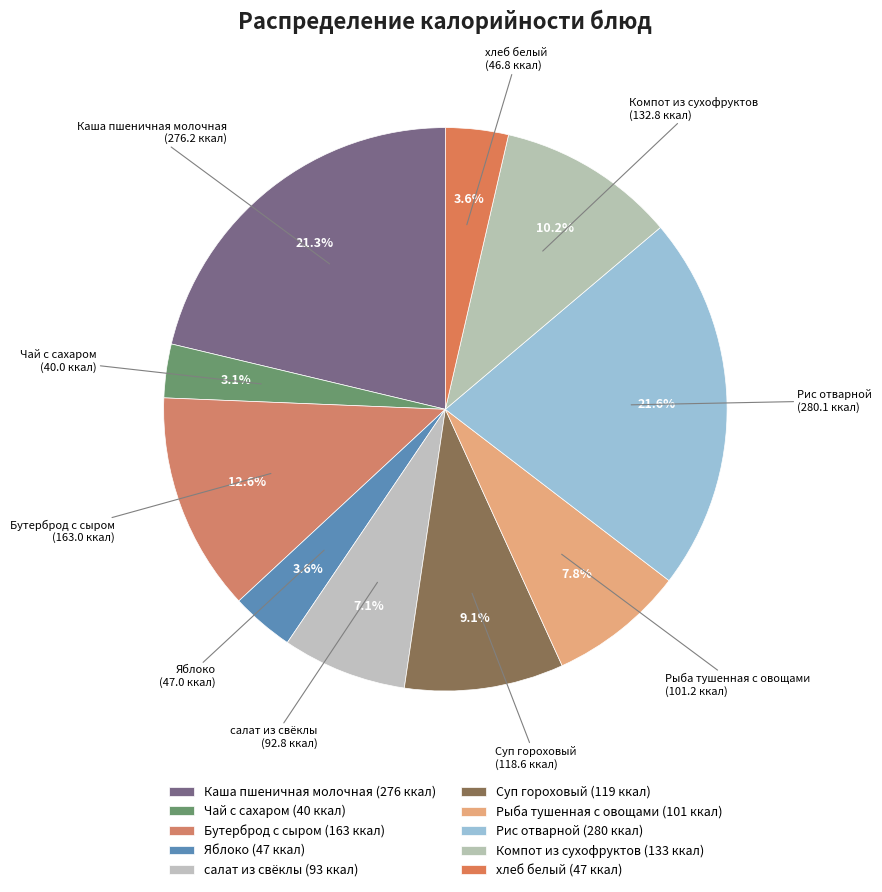

Between салат из свёклы and Каша пшеничная молочная, which is larger?

Каша пшеничная молочная